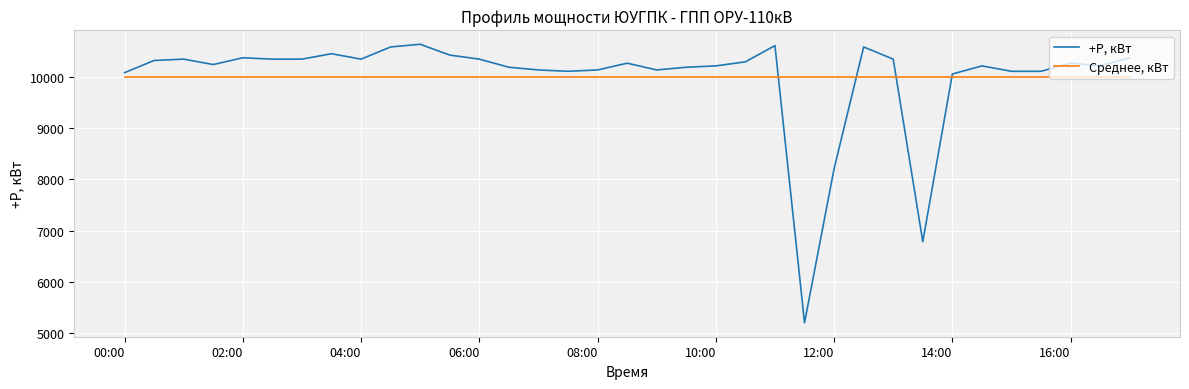

True or false: Среднее, кВт and +P, кВт intersect in this chart.

True